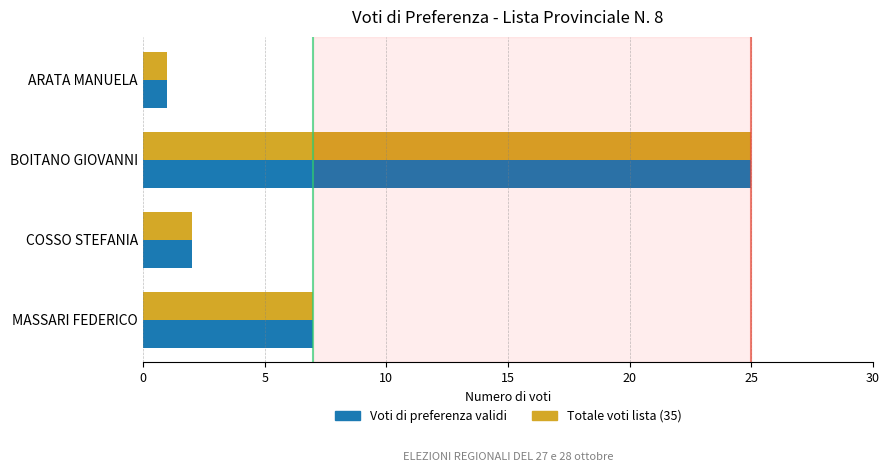

Which category has the highest value across all series?

BOITANO GIOVANNI